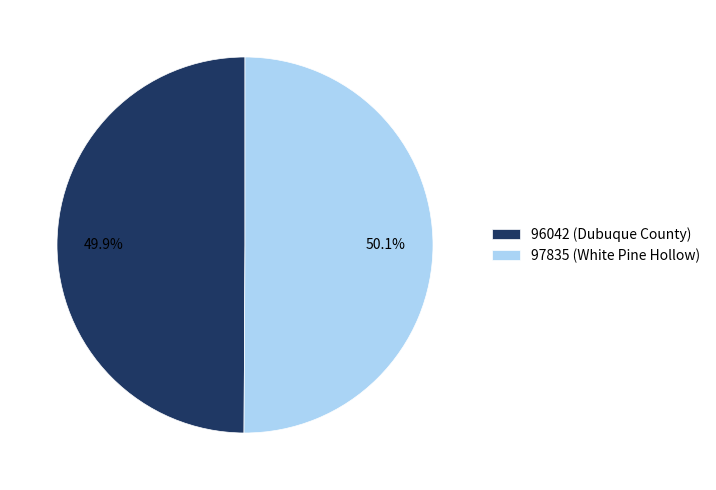

Approximately how many times larger is the value at 96042 (Dubuque County) compared to 97835 (White Pine Hollow)?

1.0